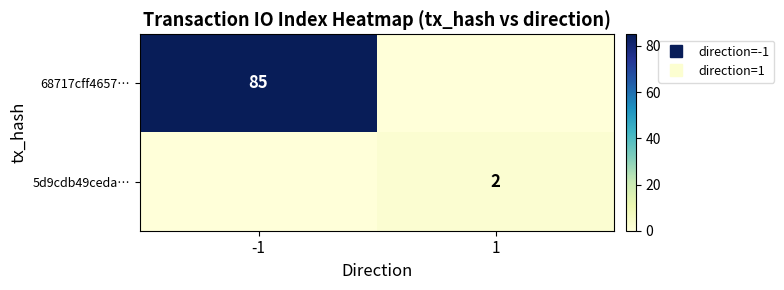

Which series has the widest spread of values?

68717cff4657…